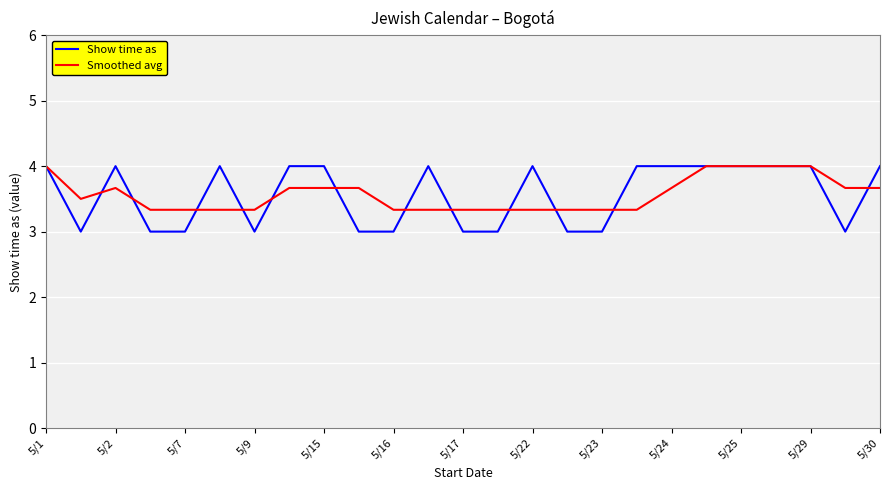

Count the Show time as values in the range 3 to 4.

25